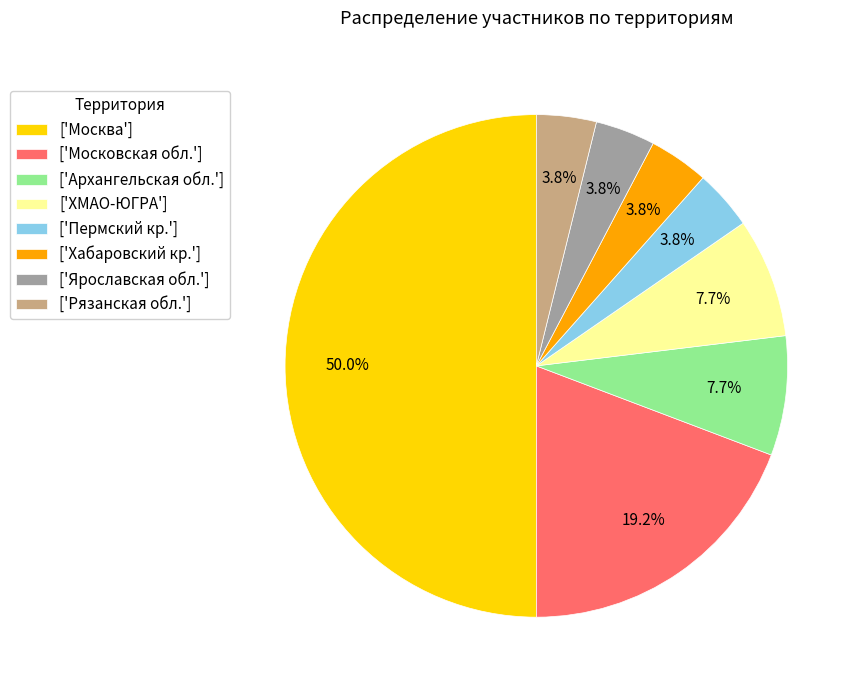

What percentage is NOT represented by ['Ярославская обл.']?

96.2%